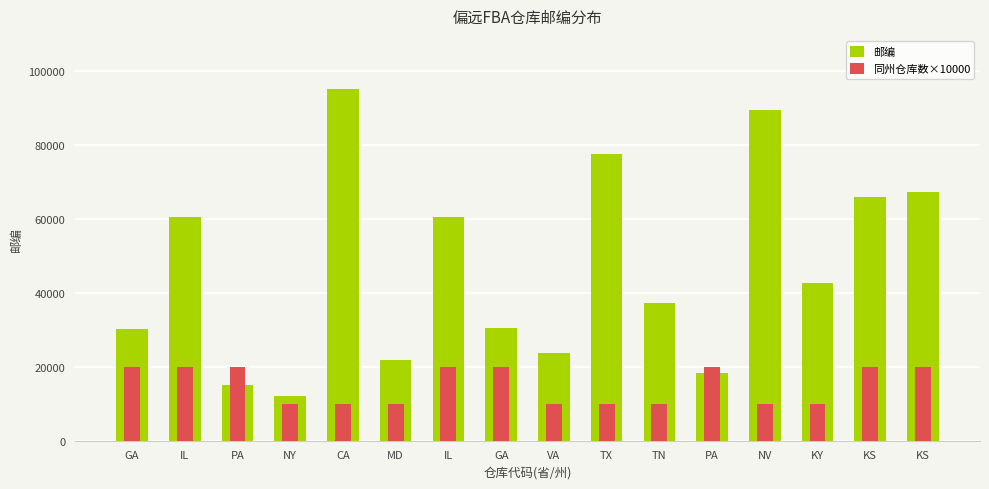

At which category is the sum across all series the highest?

CA